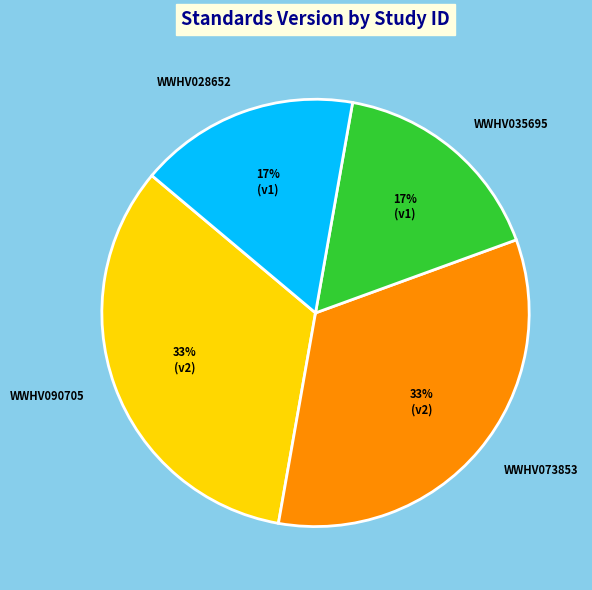

To the nearest percent, what portion does WWHV035695 represent?

17%